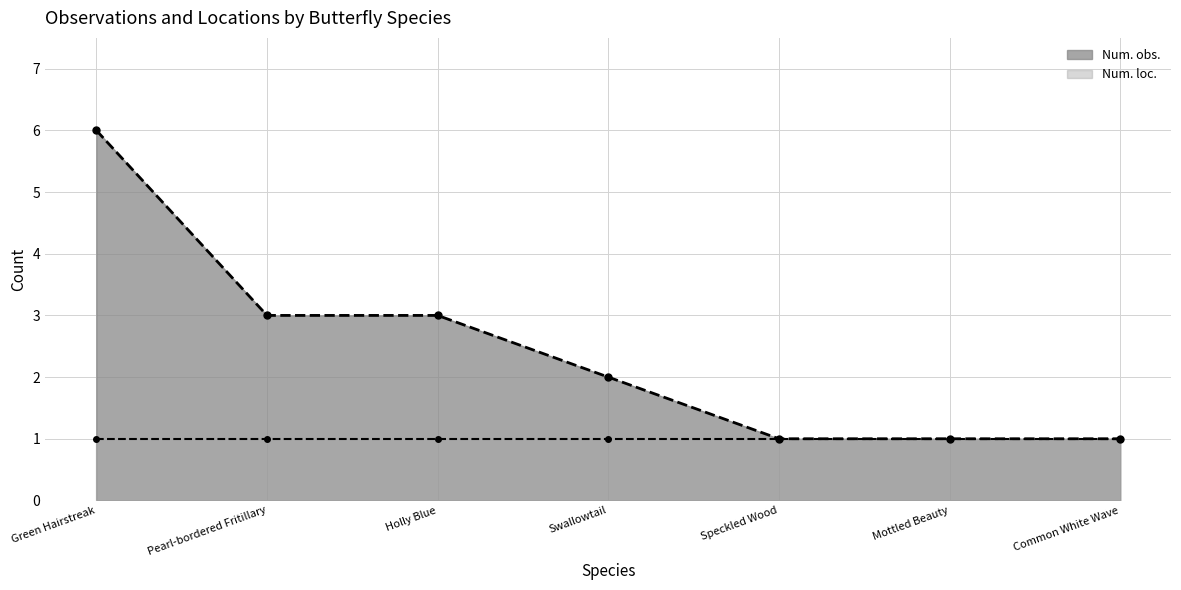

What is the approximate value at Swallowtail?

2